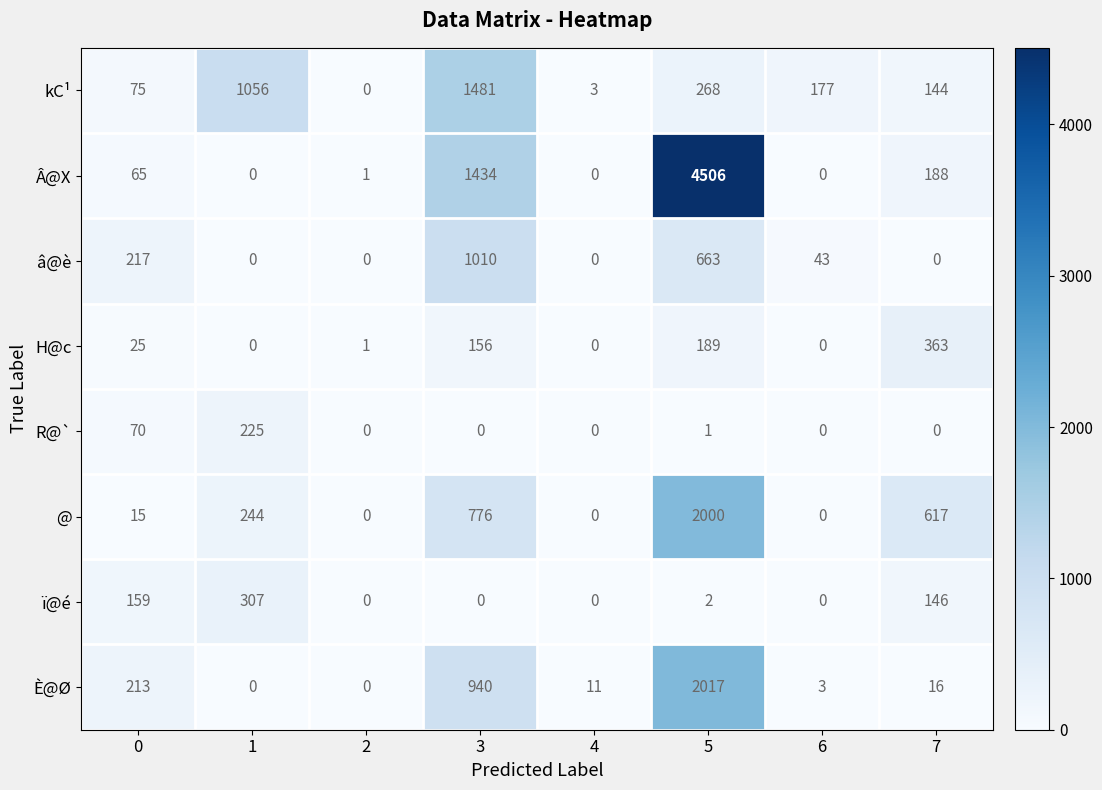

How many distinct data groups are displayed?

8